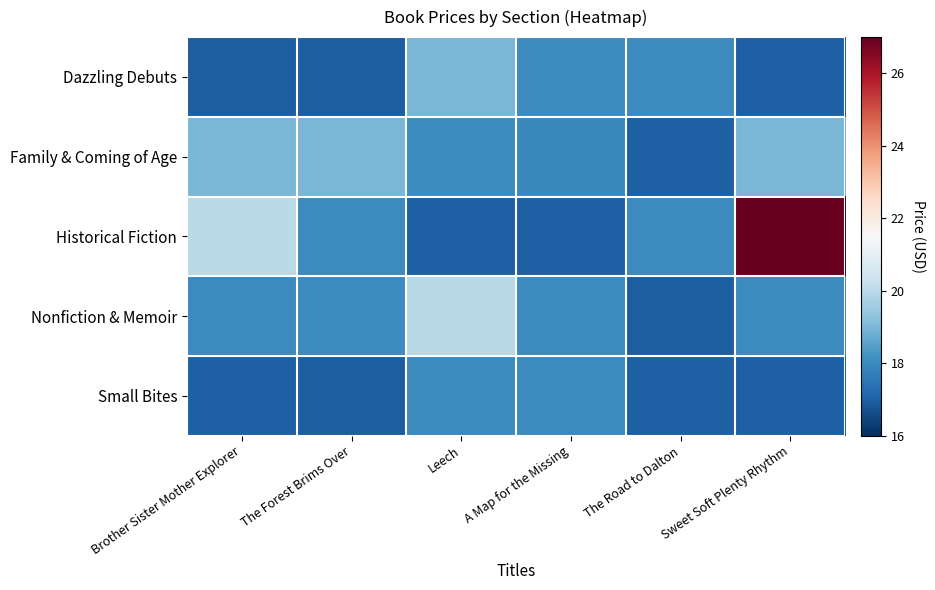

Reading left to right, list all the values displayed in this chart.

Dazzling Debuts: Brother Sister Mother Explorer=16.9	The Forest Brims Over=16.9	Leech=19.0	A Map for the Missing=18.0	The Road to Dalton=18.0	Sweet Soft Plenty Rhythm=17.0
Family & Coming of Age: Brother Sister Mother Explorer=19.0	The Forest Brims Over=19.0	Leech=18.0	A Map for the Missing=17.9	The Road to Dalton=17.0	Sweet Soft Plenty Rhythm=19.0
Historical Fiction: Brother Sister Mother Explorer=20.0	The Forest Brims Over=18.0	Leech=17.0	A Map for the Missing=17.0	The Road to Dalton=18.0	Sweet Soft Plenty Rhythm=27.0
Nonfiction & Memoir: Brother Sister Mother Explorer=18.0	The Forest Brims Over=18.0	Leech=20.0	A Map for the Missing=18.0	The Road to Dalton=16.9	Sweet Soft Plenty Rhythm=18.0
Small Bites: Brother Sister Mother Explorer=17.0	The Forest Brims Over=16.9	Leech=18.0	A Map for the Missing=18.0	The Road to Dalton=17.0	Sweet Soft Plenty Rhythm=17.0